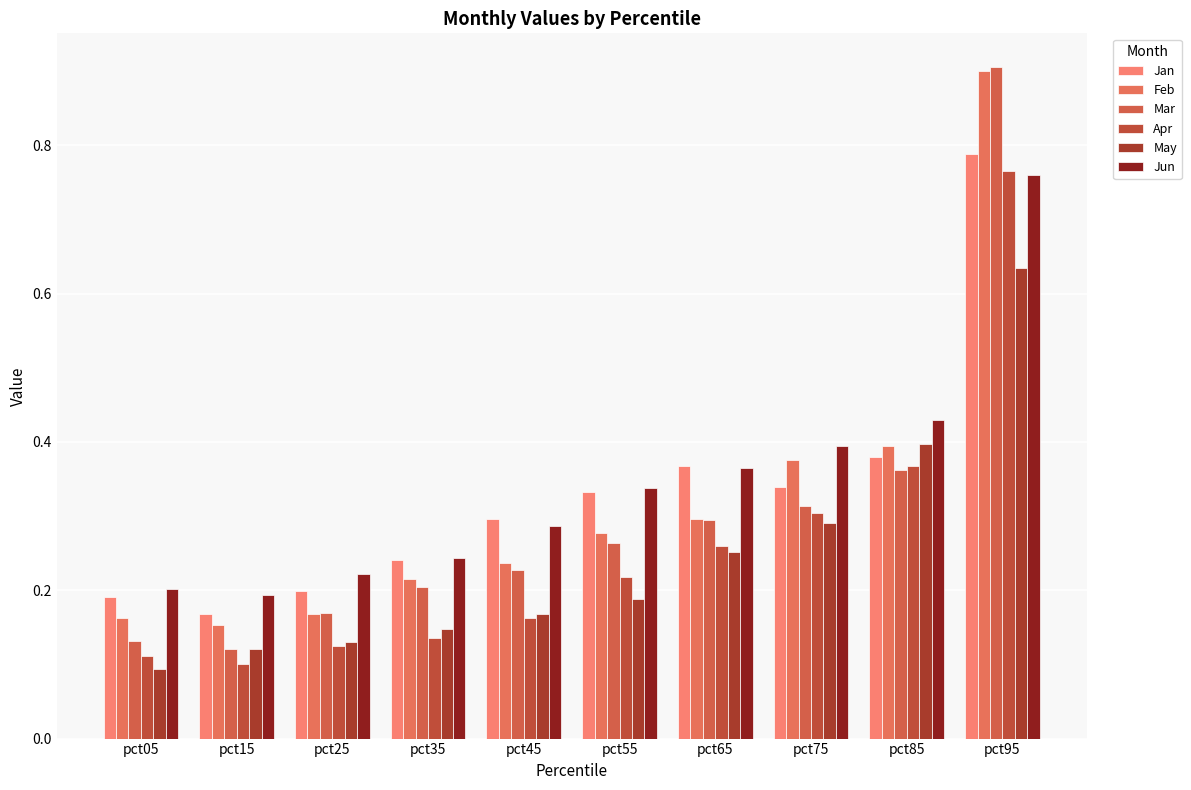

What is the value of the Mar bar at the 6th from the left?

0.3